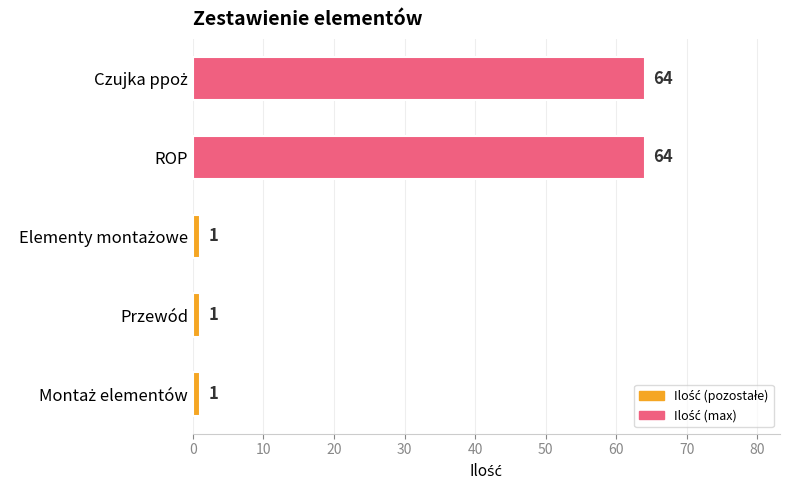

Reading top to bottom, what are all the values shown in this chart?

64	64	1	1	1